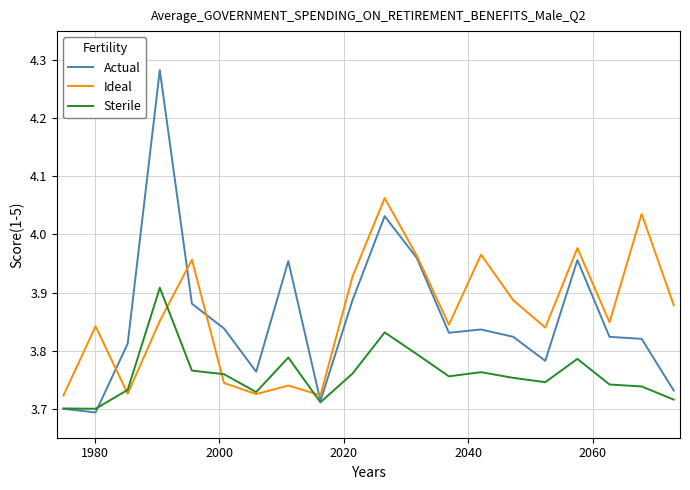

Rank the series by their maximum value, from lowest to highest.

Sterile, Ideal, Actual